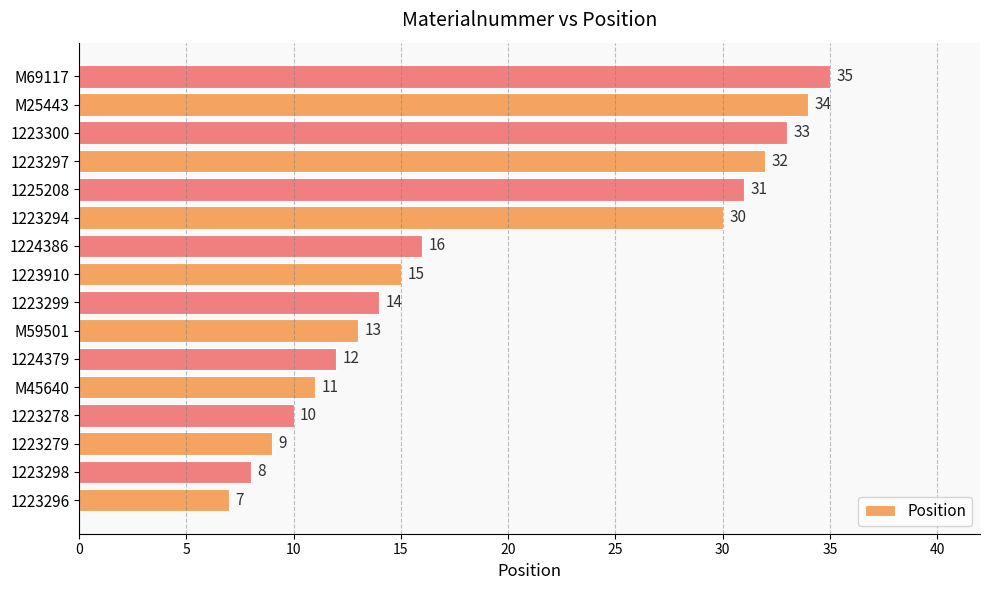

What is the change in value from 1223910 to 1223300?

+18